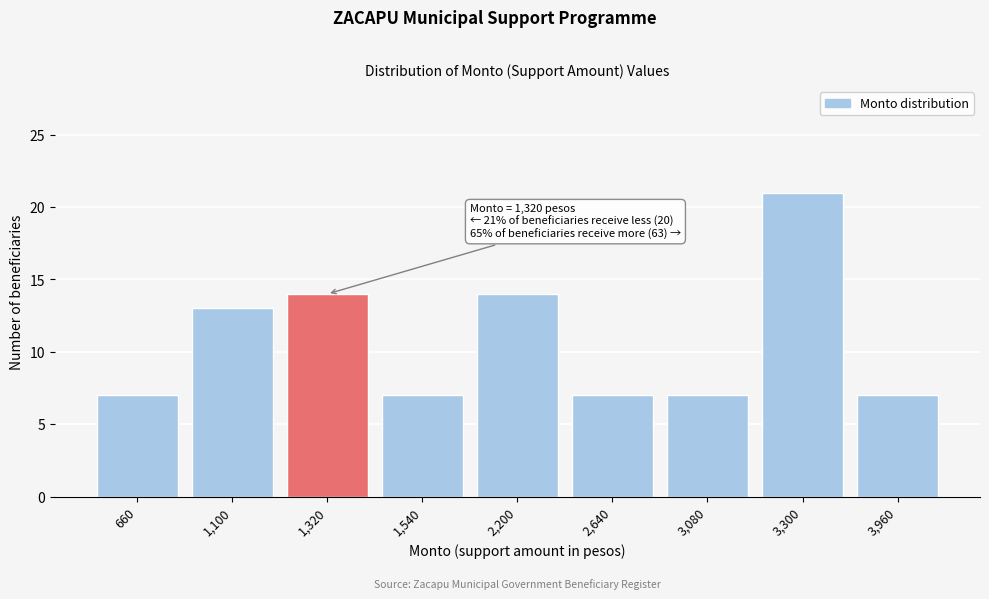

Reading left to right, extract all data points from this chart.

660=7	1,100=13	1,320=14	1,540=7	2,200=14	2,640=7	3,080=7	3,300=21	3,960=7